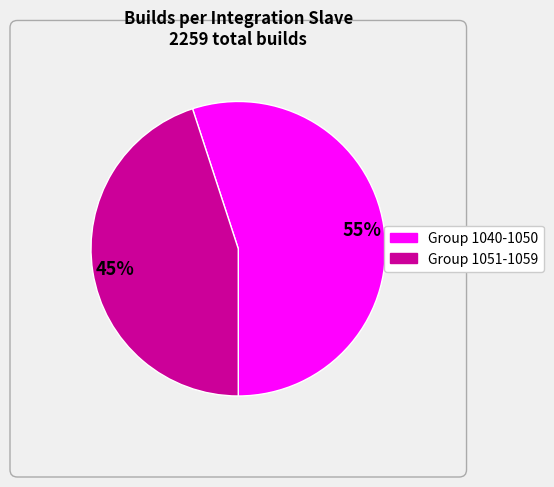

Is there a majority slice in this chart?

Yes